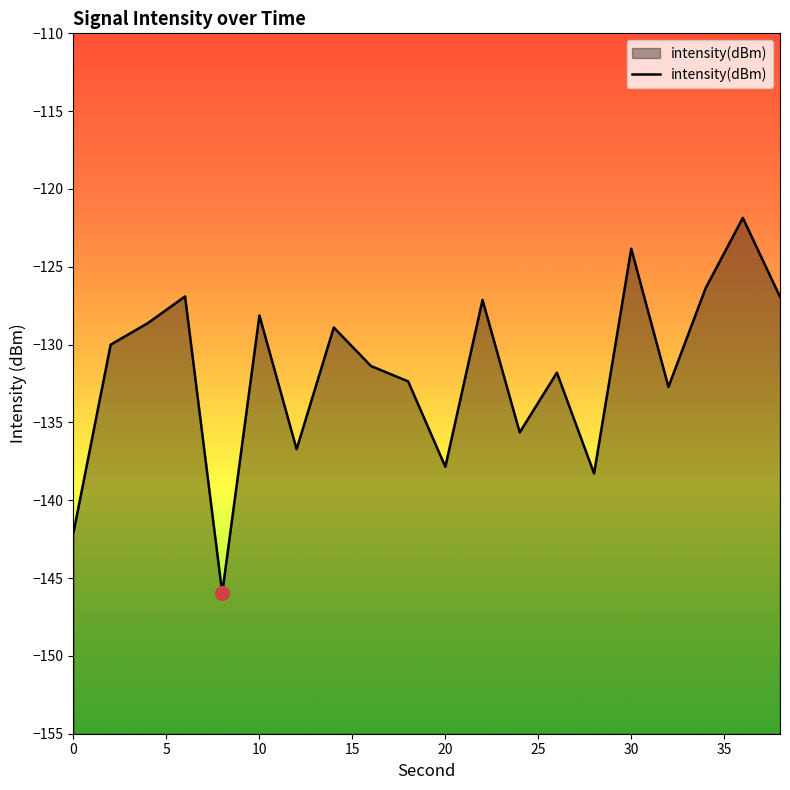

What is the greatest value displayed?

-121.9